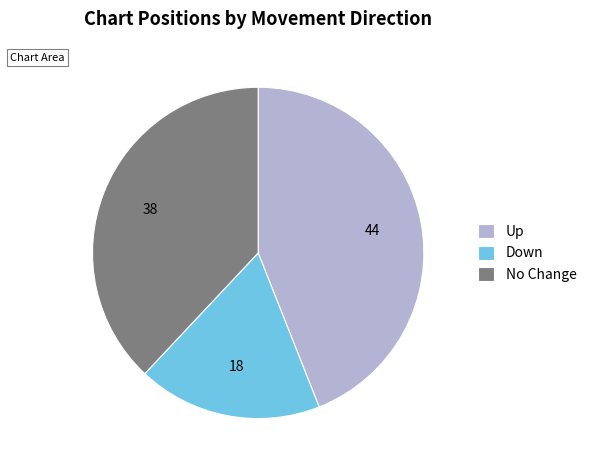

Do Up and No Change together represent more than half of the pie?

Yes